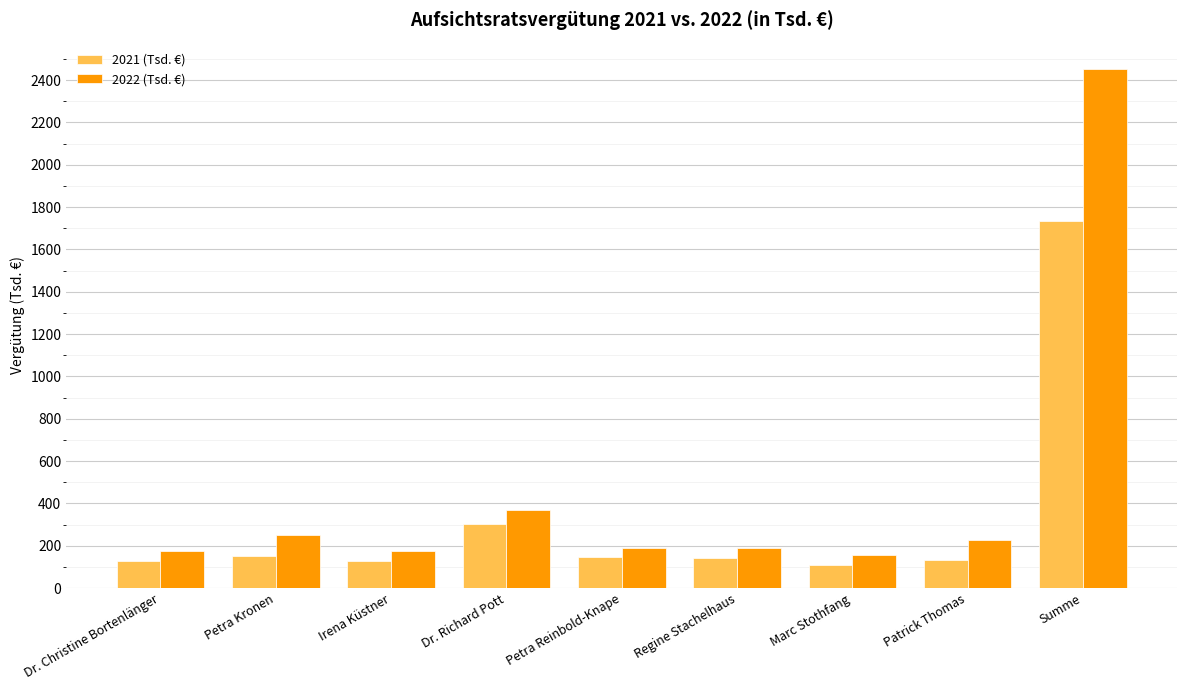

Which series has the widest spread of values?

2022 (Tsd. €)